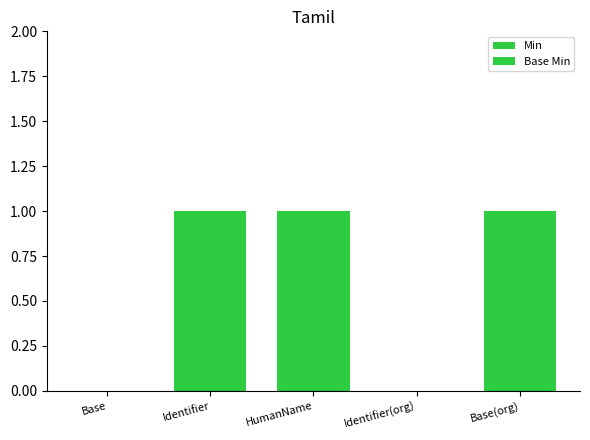

Count the number of categories in the chart.

5